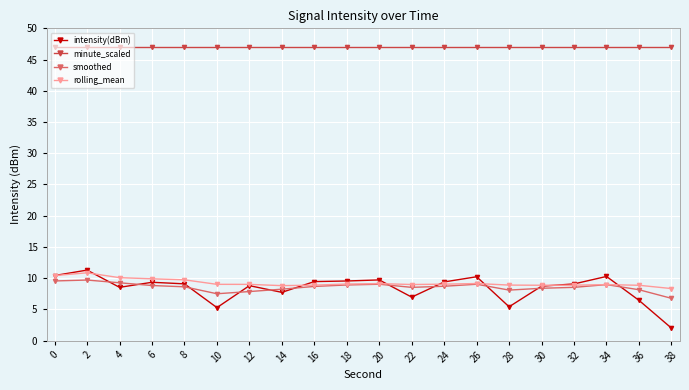

What are all the series names shown in the legend?

intensity(dBm), minute_scaled, smoothed, rolling_mean